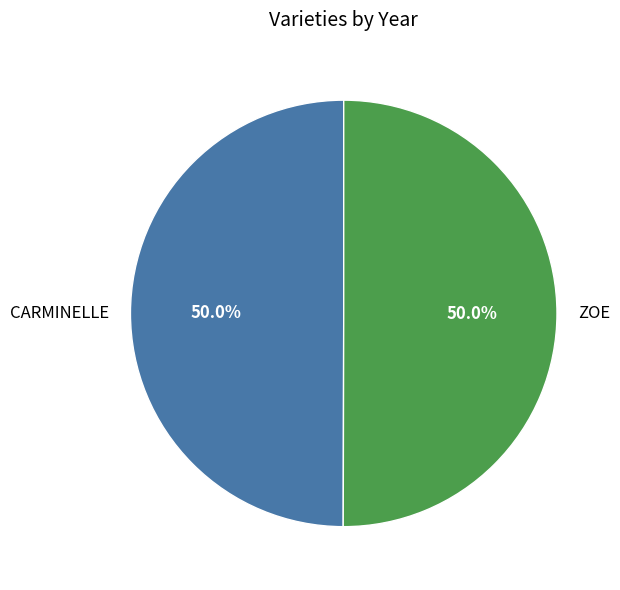

How much of the chart is everything except CARMINELLE?

50.0%